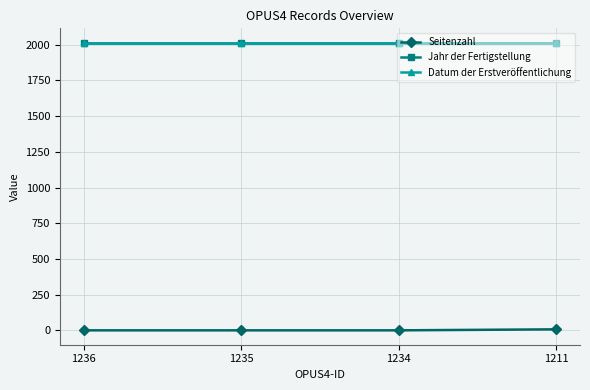

Is this an area chart (filled region under the line)?

No